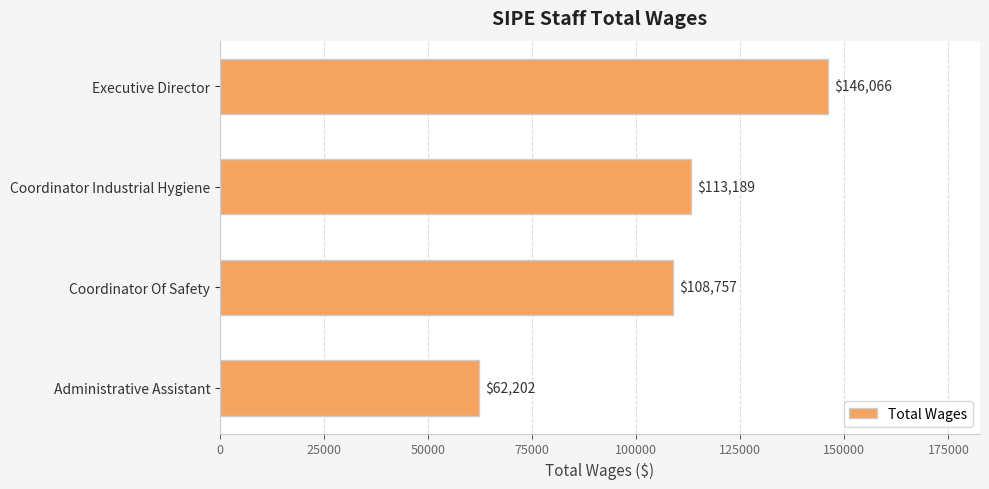

What is the average value?

107554